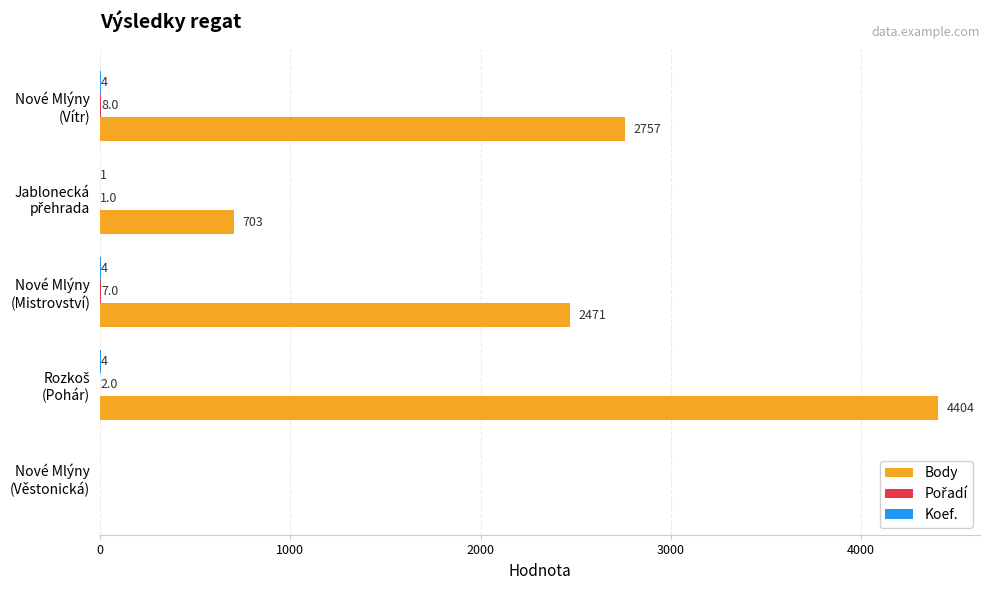

What is the greatest value displayed?

4404